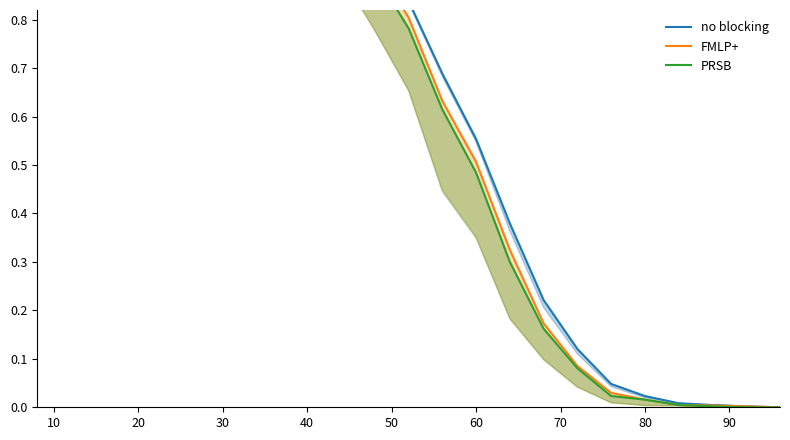

True or false: PRSB and no blocking cross at least once.

False